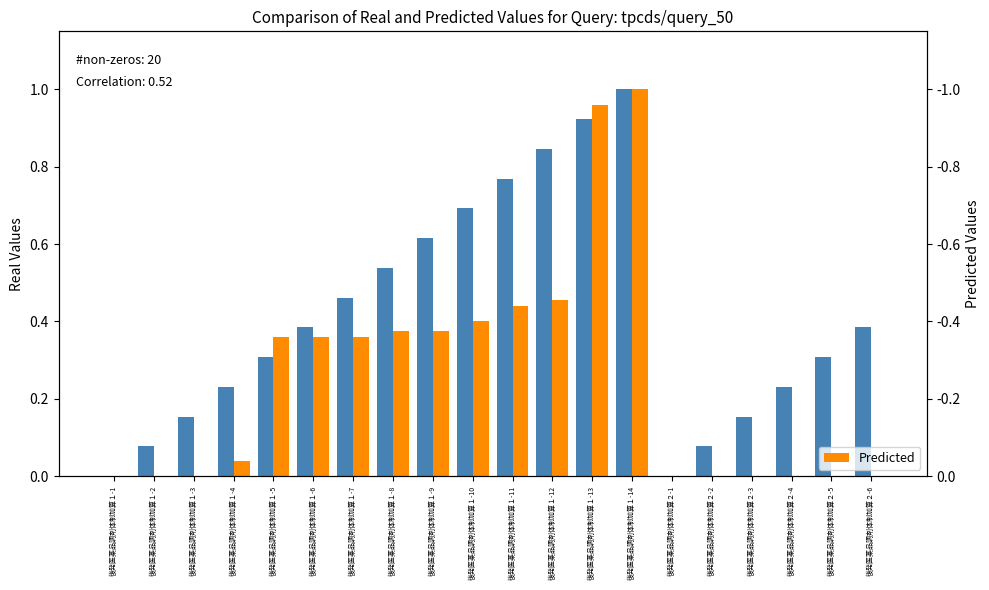

Which series has the widest spread of values?

Real Values